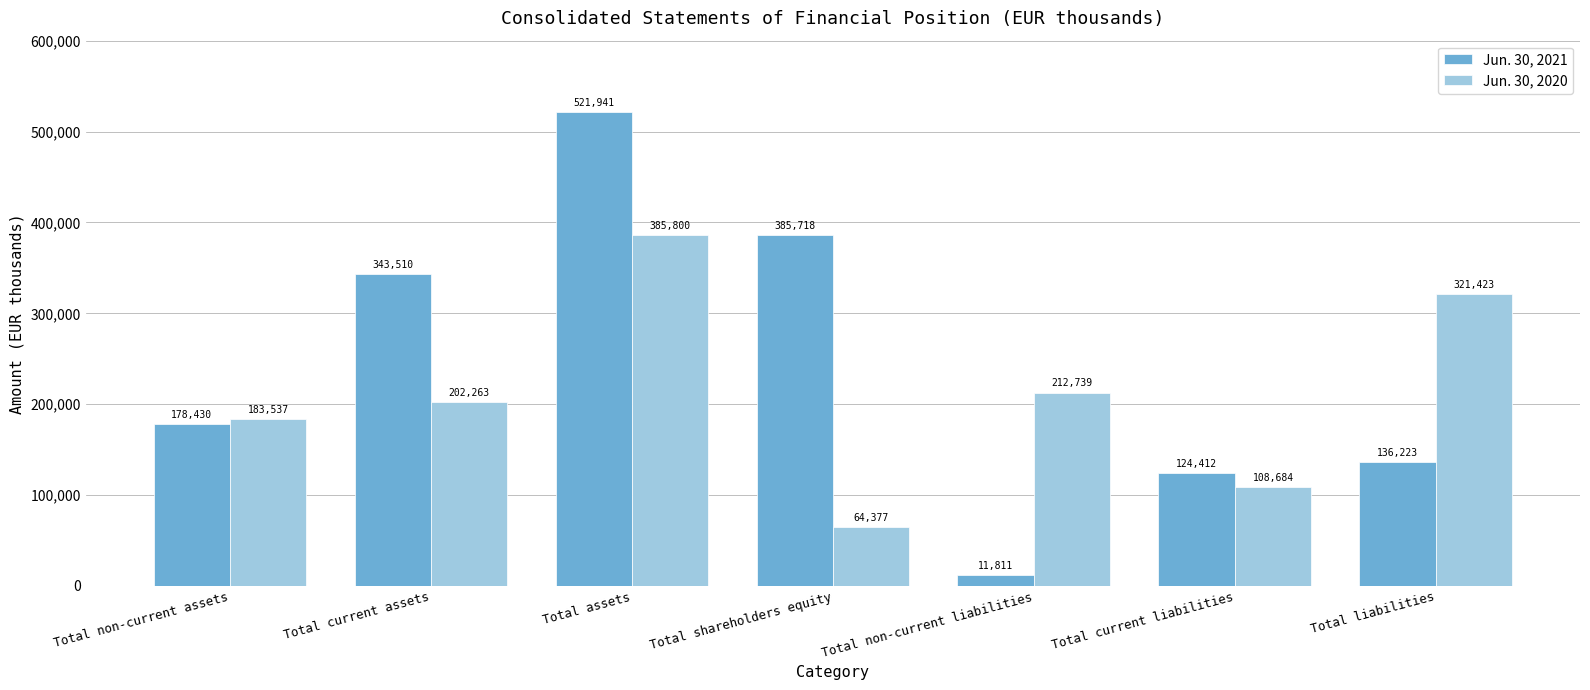

Reading right to left, extract all data points from this chart.

Jun. 30, 2021: 136223	124412	11811	385718	521941	343510	178430
Jun. 30, 2020: 321423	108684	212739	64377	385800	202263	183537